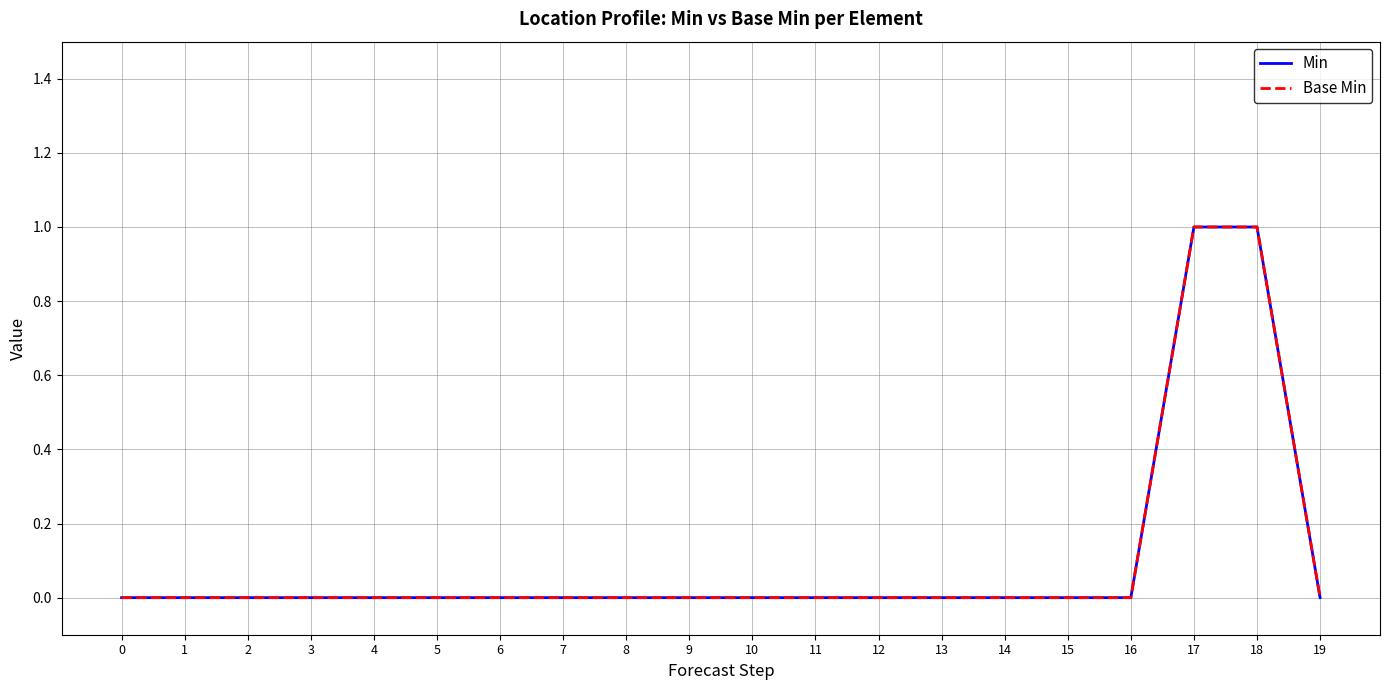

Does the chart display data point markers on the line(s)?

No